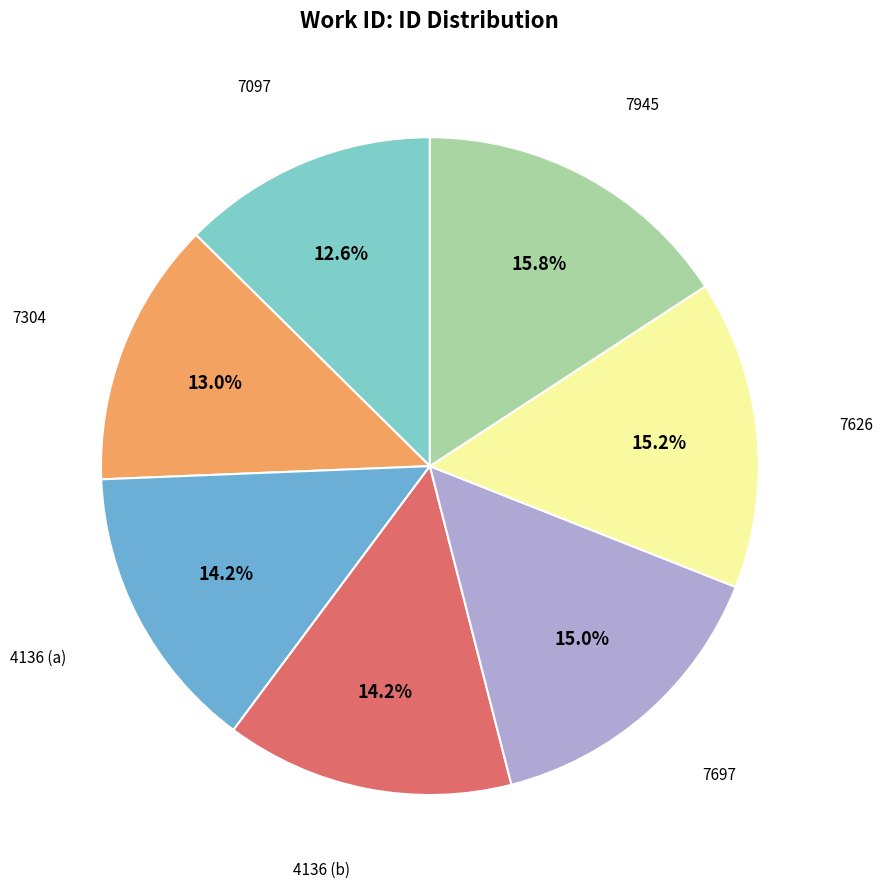

How many segments does this pie chart have?

7